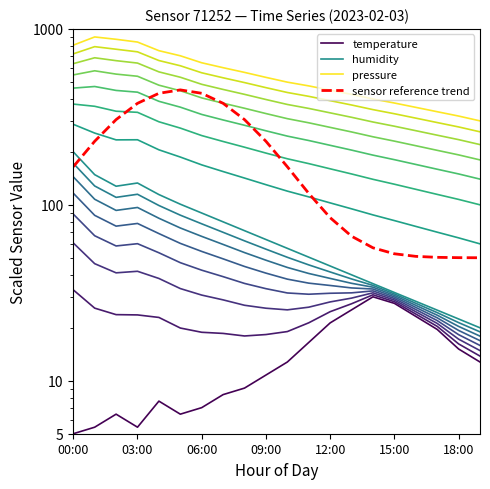

Reading right to left, what are all the values shown in this chart?

temperature: 12.8	15.2	19.6	23.2	27.5	30.0	25.3	21.3	16.5	12.8	10.8	9.1	8.3	7.0	6.5	7.7	5.4	6.5	5.4	5.0
humidity: 20.0	22.4	25.2	28.3	31.8	35.6	40.0	44.9	50.4	56.6	63.5	71.3	80.0	89.8	100.8	114.4	133.1	127.6	148.4	200.0
pressure: 300.0	319.6	338.2	358.1	379.0	399.7	424.2	448.6	474.2	498.1	530.2	565.9	601.8	641.9	703.4	752.0	841.9	872.7	900.0	808.2
sensor reference trend: 50.0	50.1	50.3	50.9	52.7	57.0	66.3	84.5	116.1	164.6	229.7	305.1	377.5	430.5	450.0	430.5	377.5	305.1	229.7	164.6